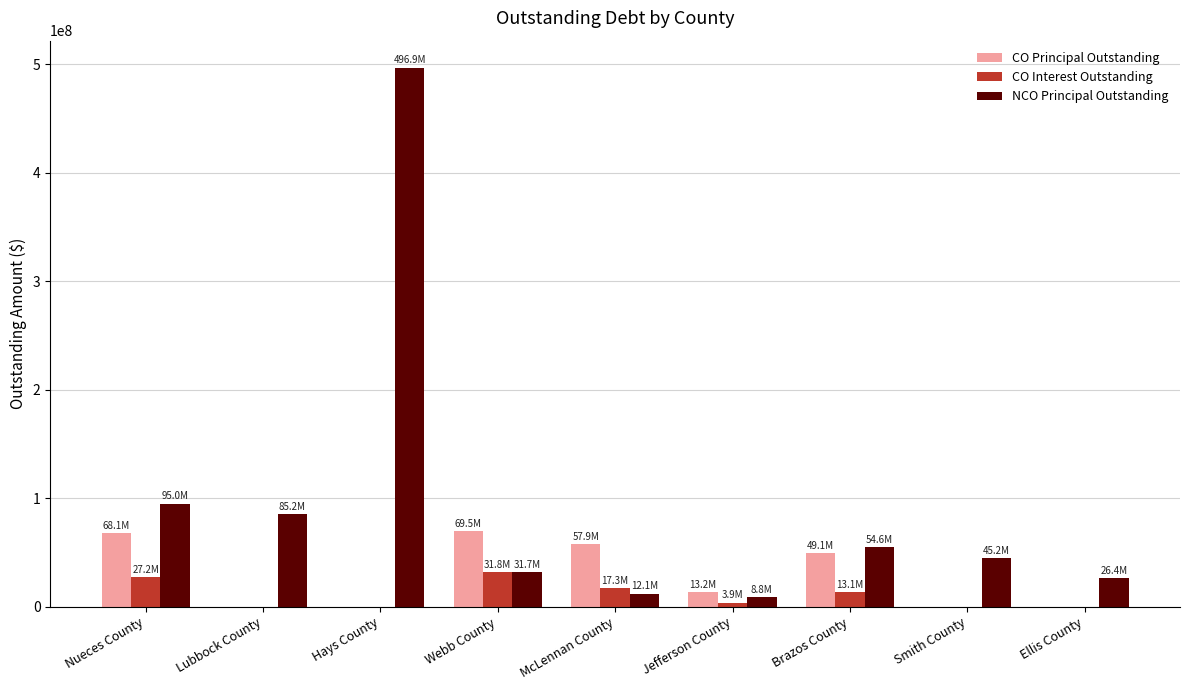

Which category has the highest value across all series?

Hays County